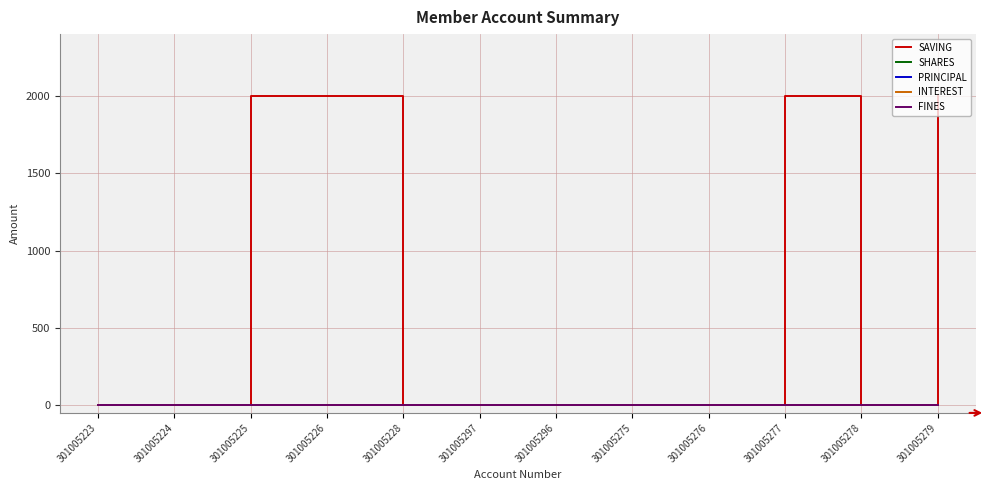

True or false: INTEREST has more than 1 interior local peaks.

False